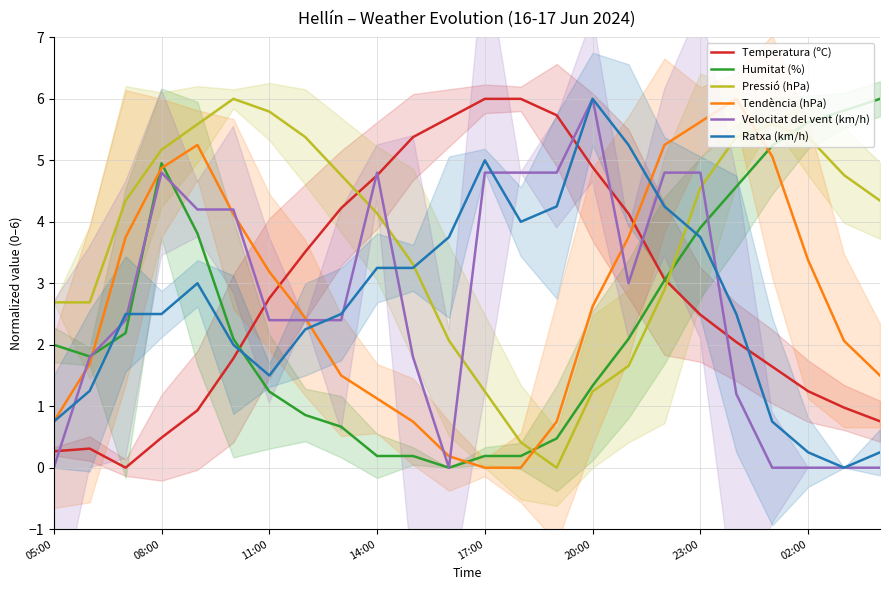

Rank the series by their maximum value, from lowest to highest.

Pressió (hPa), Tendència (hPa), Velocitat del vent (km/h), Temperatura (ºC), Ratxa (km/h), Humitat (%)